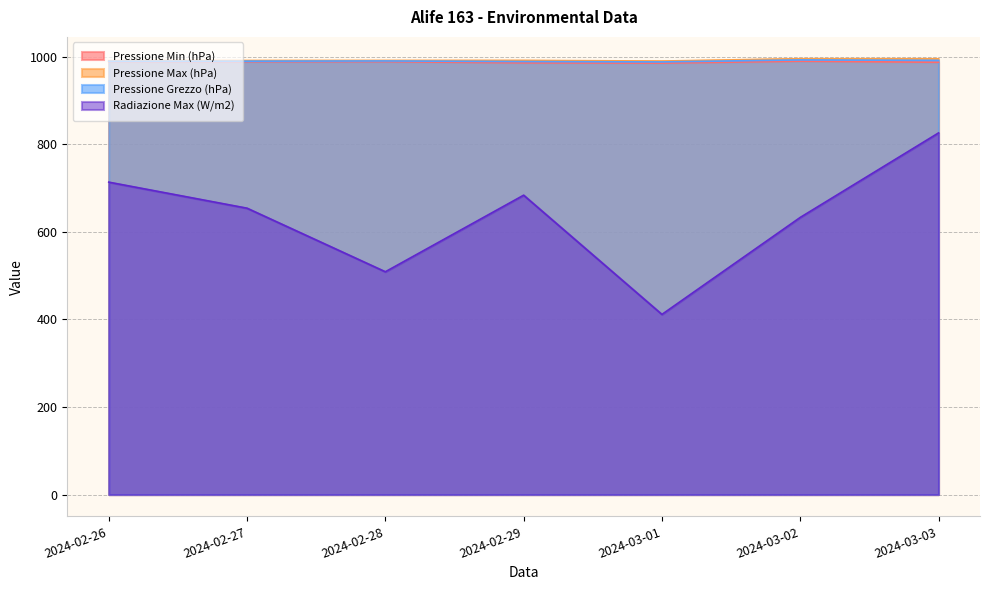

Which category has the lowest value across all series?

2024-03-01